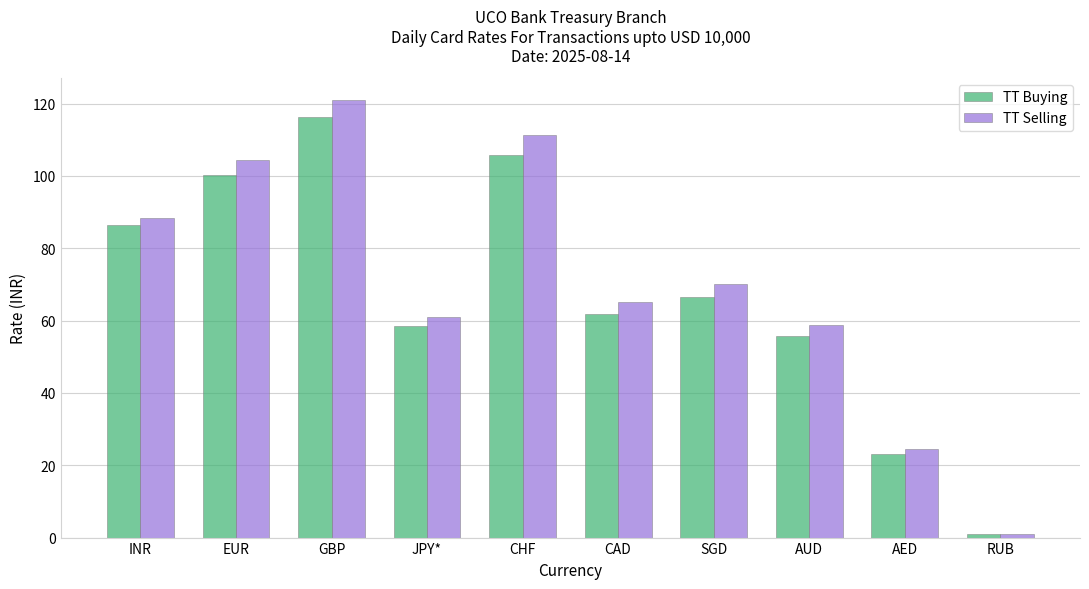

What are all the series names shown in the legend?

TT Buying, TT Selling